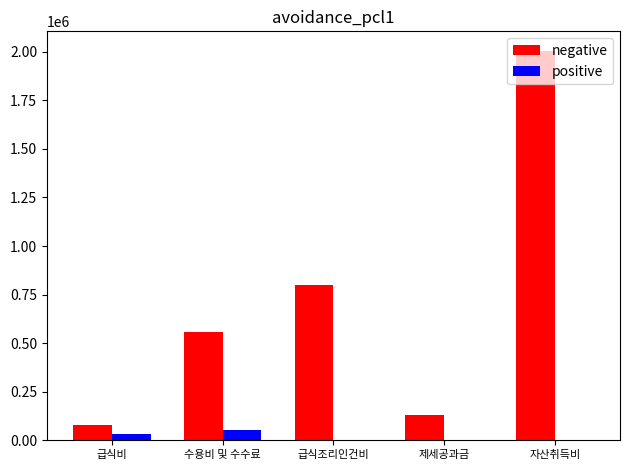

Which series has the largest total across all categories?

negative